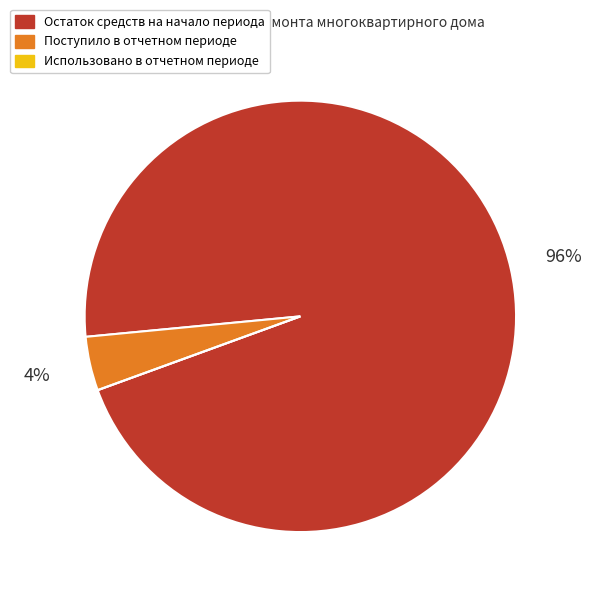

To the nearest percent, what percentage of the pie is Поступило в отчетном периоде?

4%